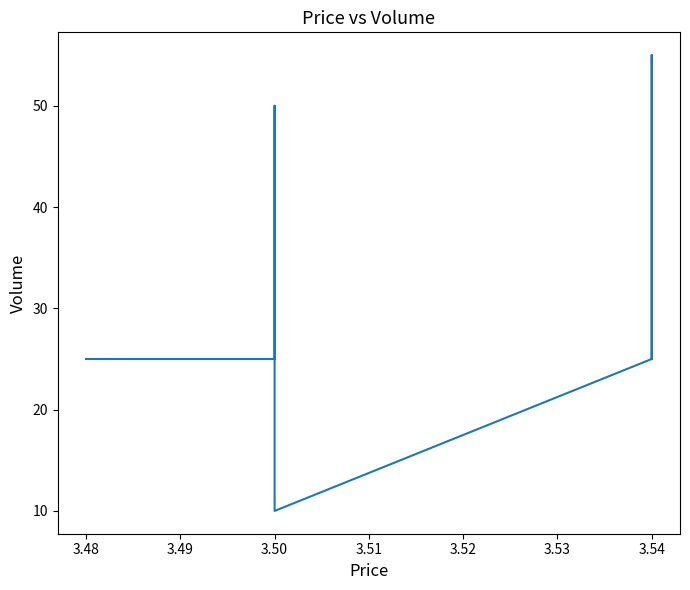

The value at 3.54 is 23. True or false?

False